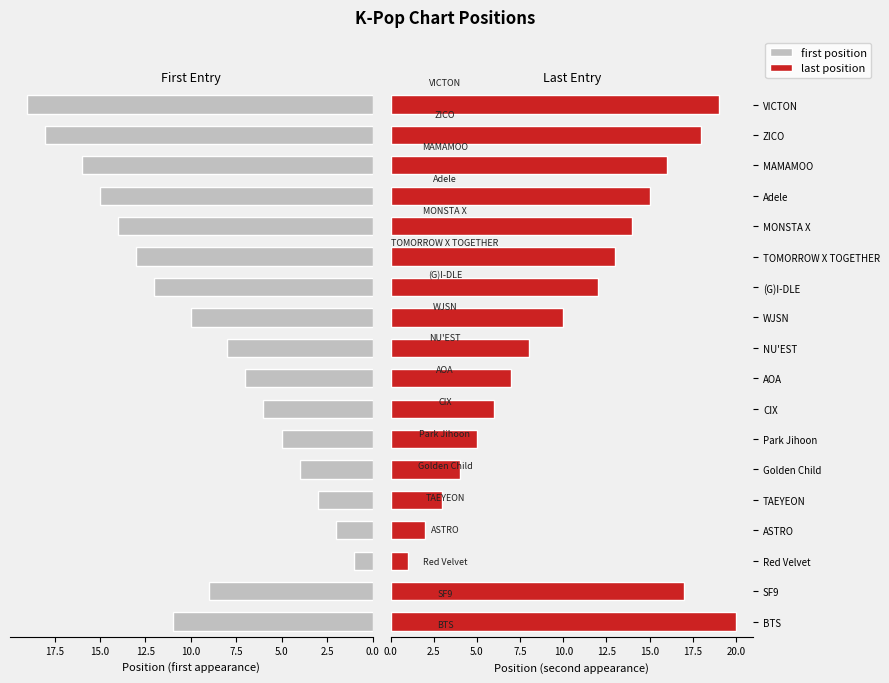

Does the chart contain stacked bars?

No